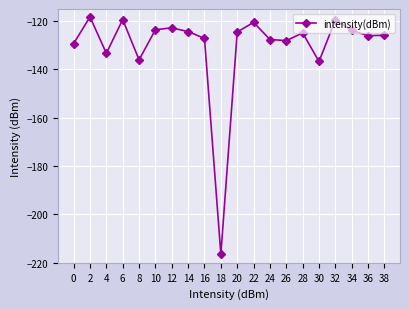

What is the greatest value displayed?

-118.3